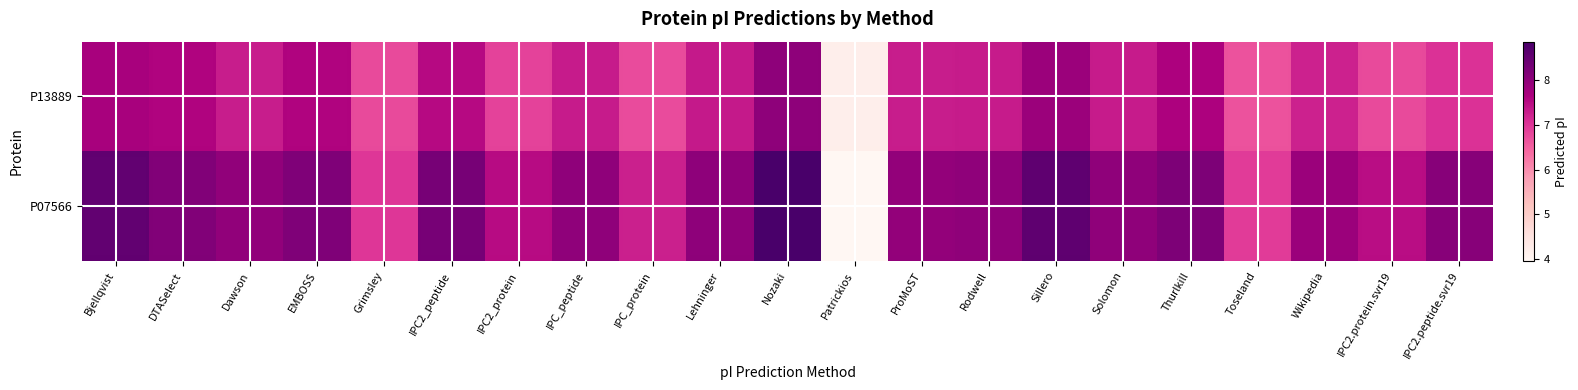

Reading left to right, extract all data points from this chart.

P07566: Bjellqvist=8.6	DTASelect=8.2	Dawson=8.0	EMBOSS=8.2	Grimsley=7.0	IPC2_peptide=8.3	IPC2_protein=7.5	IPC_peptide=8.0	IPC_protein=7.3	Lehninger=8.0	Nozaki=8.9	Patrickios=4.0	ProMoST=8.0	Rodwell=8.0	Sillero=8.6	Solomon=8.0	Thurlkill=8.2	Toseland=6.9	Wikipedia=7.9	IPC2.protein.svr19=7.5	IPC2.peptide.svr19=8.1
P13889: Bjellqvist=7.7	DTASelect=7.6	Dawson=7.3	EMBOSS=7.6	Grimsley=6.8	IPC2_peptide=7.5	IPC2_protein=6.9	IPC_peptide=7.3	IPC_protein=6.7	Lehninger=7.3	Nozaki=8.0	Patrickios=4.2	ProMoST=7.3	Rodwell=7.3	Sillero=7.9	Solomon=7.3	Thurlkill=7.6	Toseland=6.7	Wikipedia=7.2	IPC2.protein.svr19=6.8	IPC2.peptide.svr19=7.0